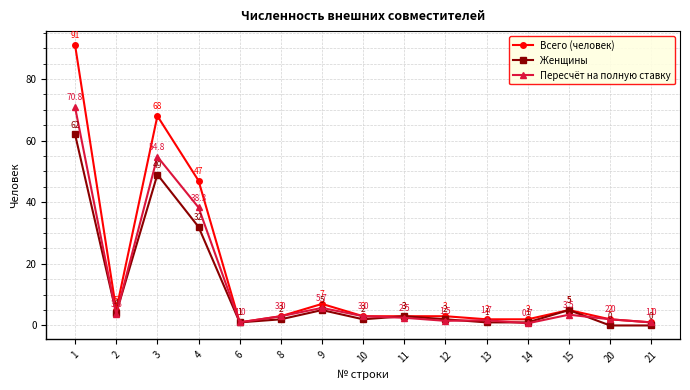

What is the sum of the Пересчёт на полную ставку values at 6 and 14?

1.7